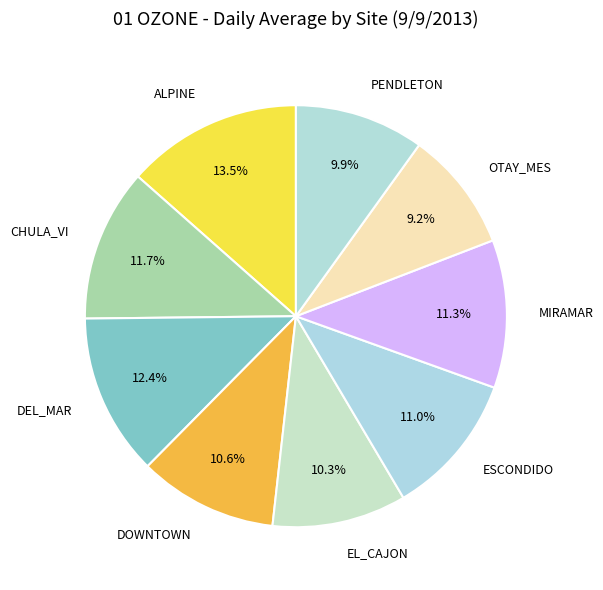

How many segments does this pie chart have?

9